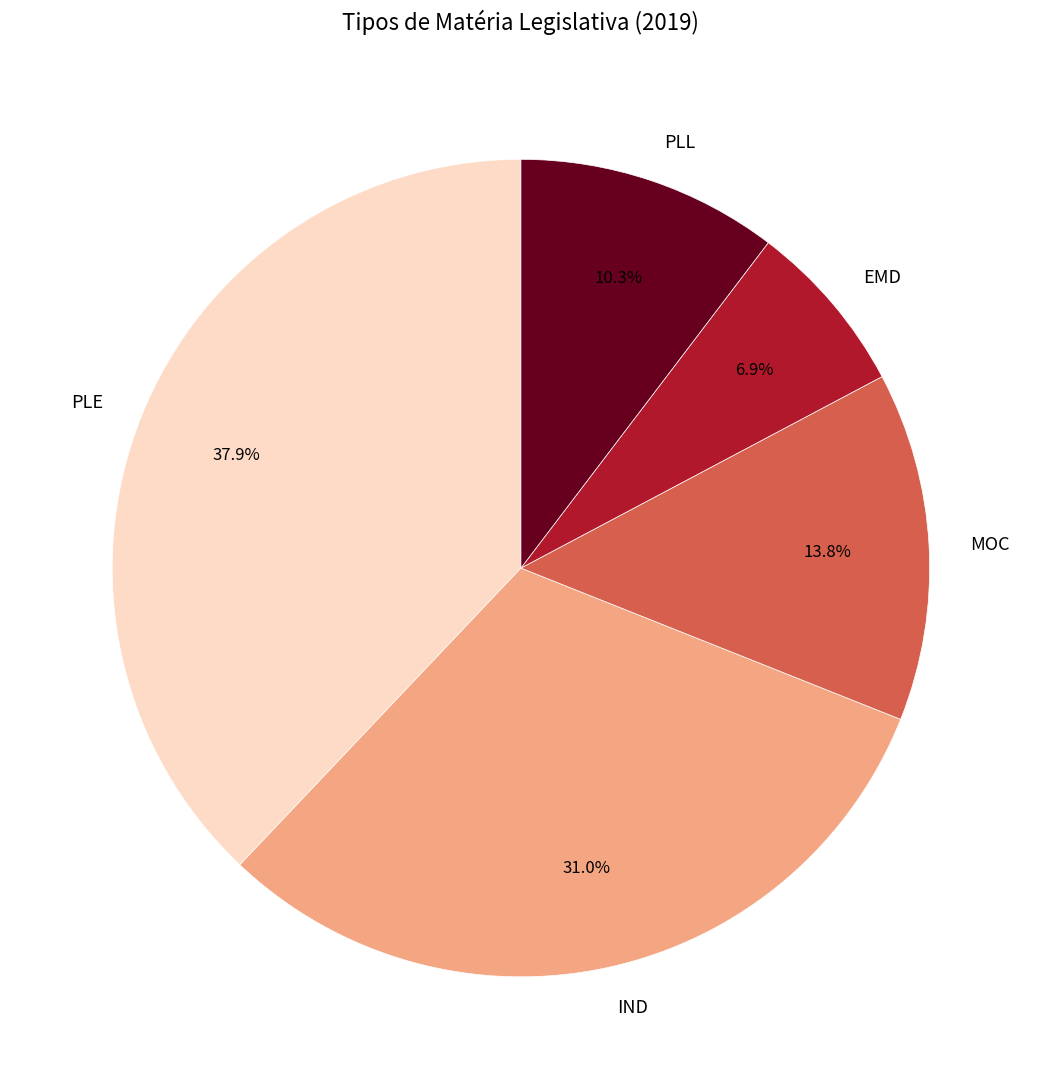

Which category has the biggest portion of the pie?

PLE